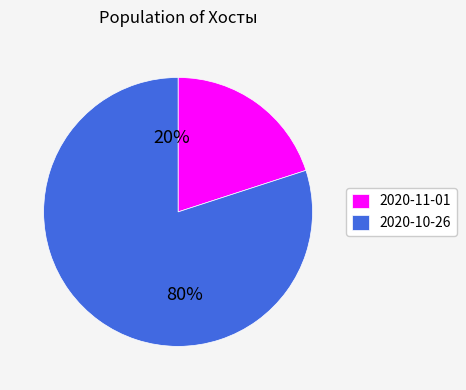

To the nearest percent, what percentage of the pie is 2020-10-26?

80%